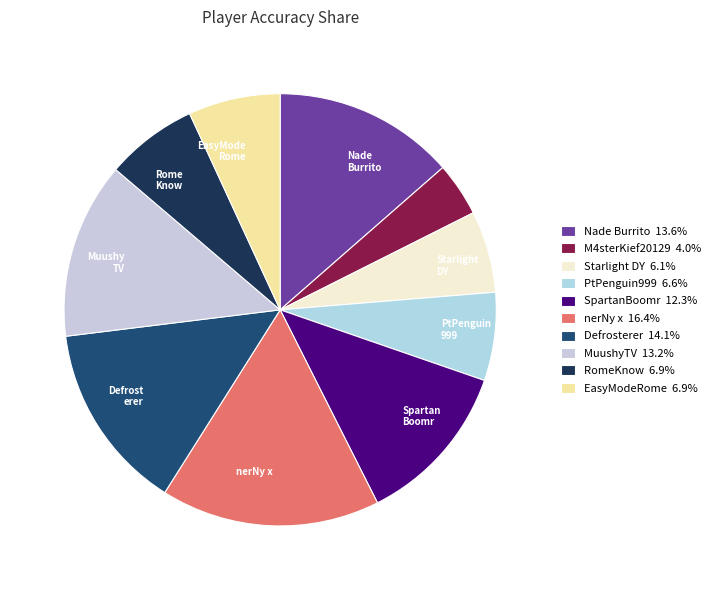

To the nearest percent, what is the difference between the EasyModeRome and nerNy x slice percentages?

10%